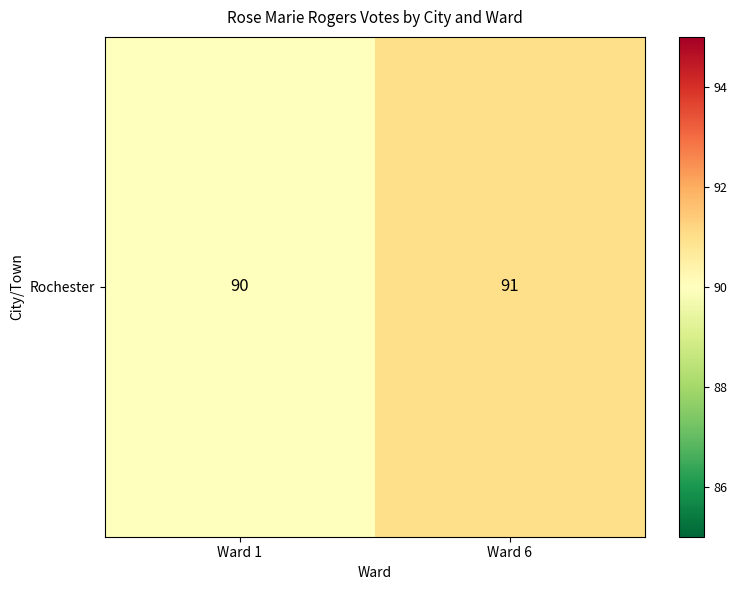

What is the average value?

90